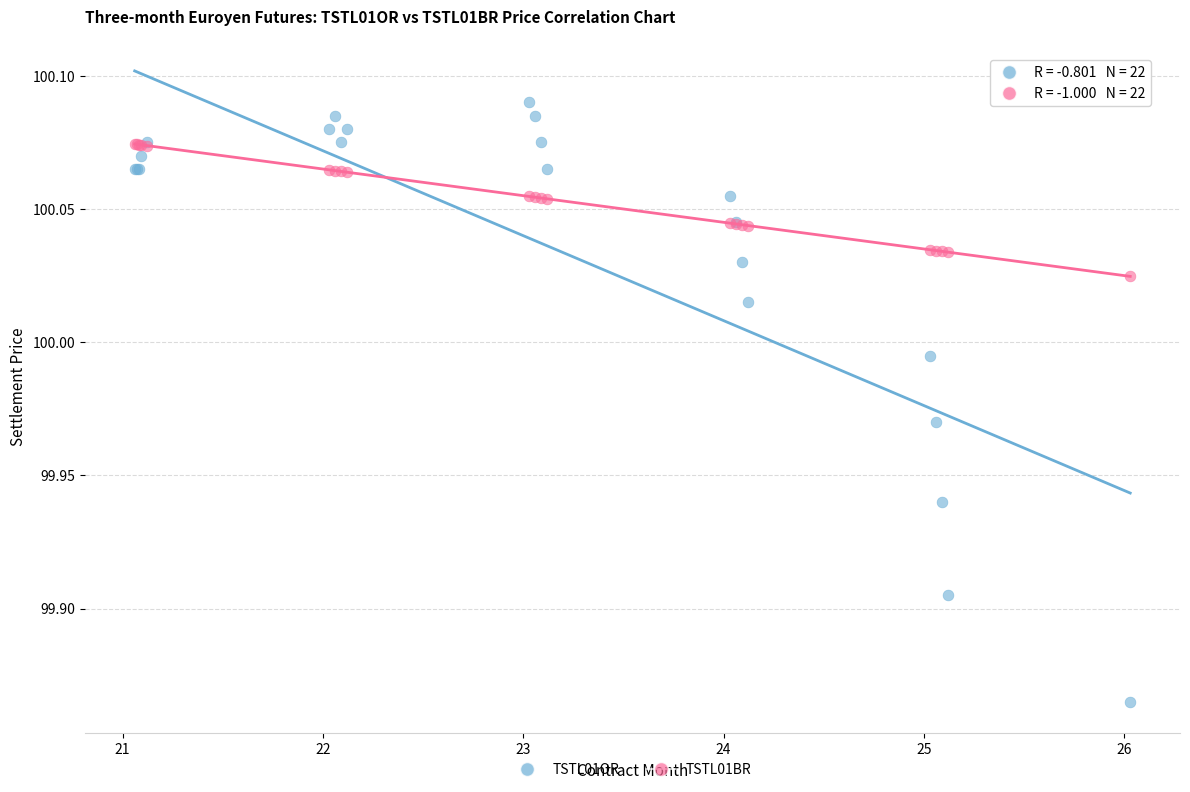

Which series contains the lowest Y value?

TSTL01OR